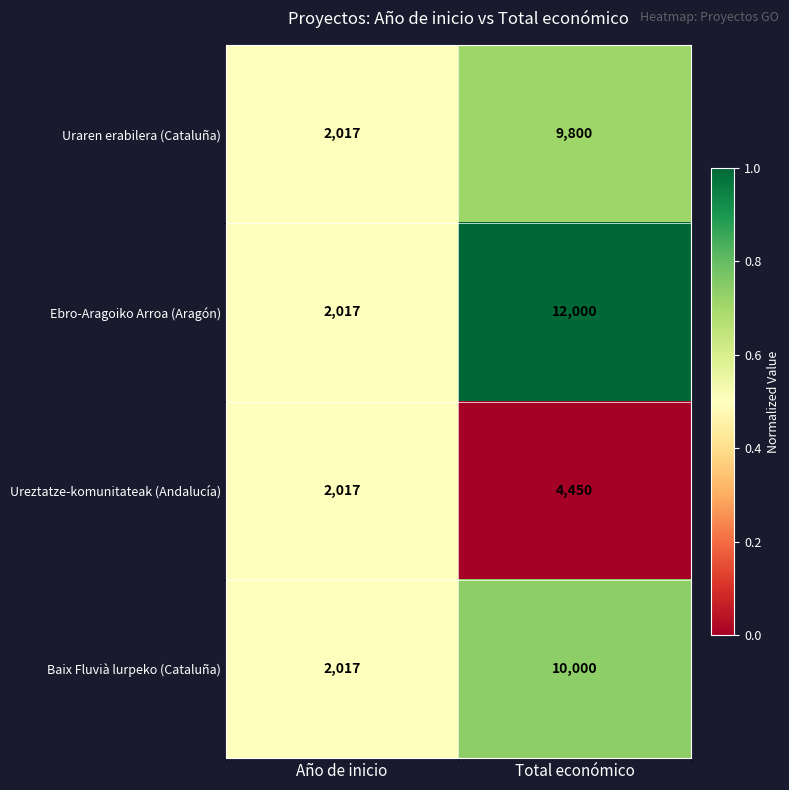

Read the Ureztatze-komunitateak (Andalucía) value at Año de inicio, to the nearest 100.

2000